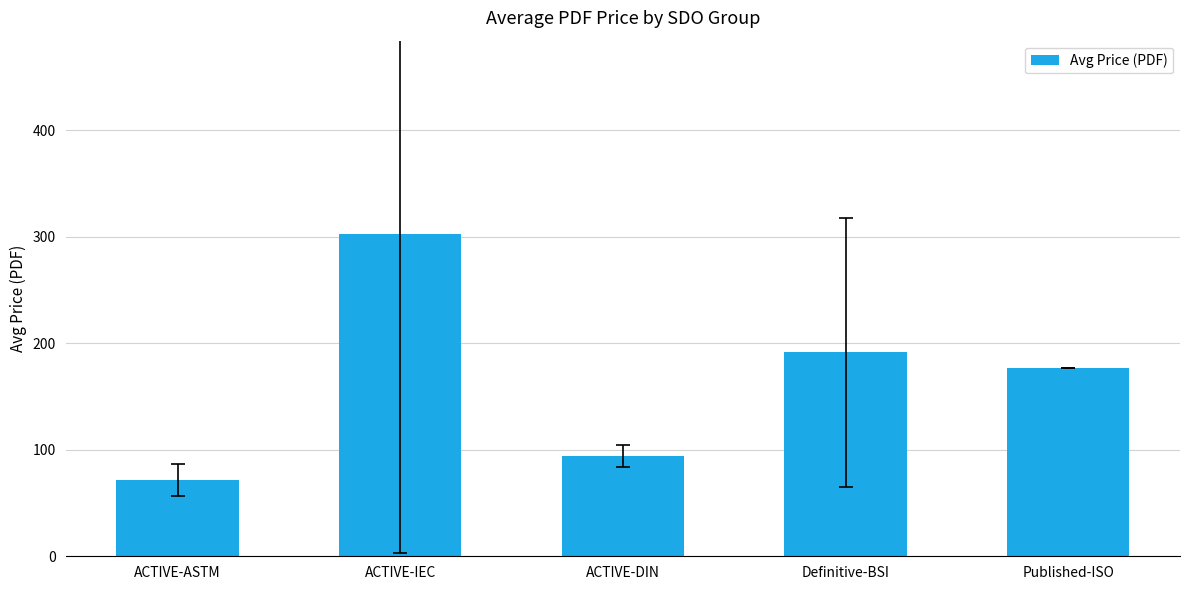

Reading right to left, transcribe all the data shown in this chart.

Published-ISO=177.0	Definitive-BSI=191.3	ACTIVE-DIN=93.9	ACTIVE-IEC=302.5	ACTIVE-ASTM=71.9